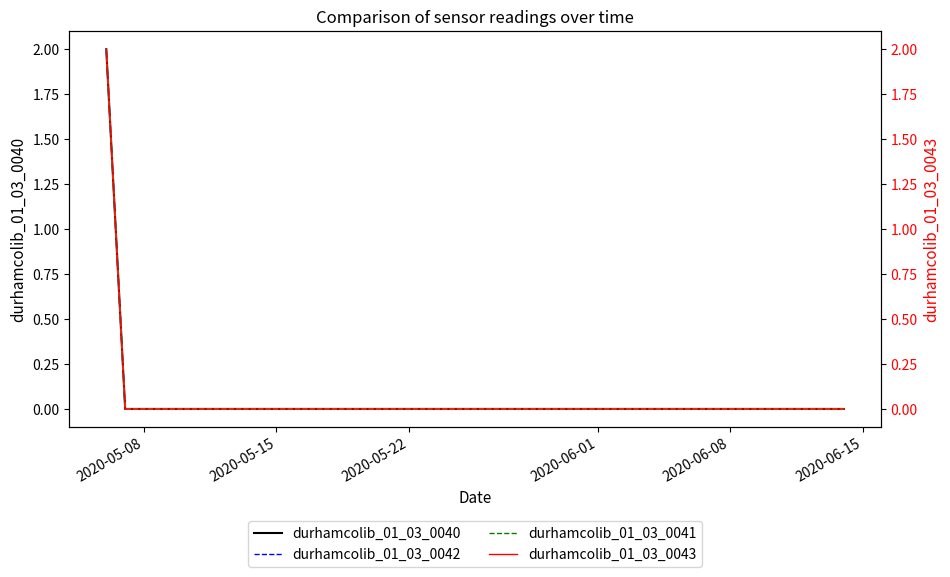

How many durhamcolib_01_03_0040 values are between 0 and 1?

39